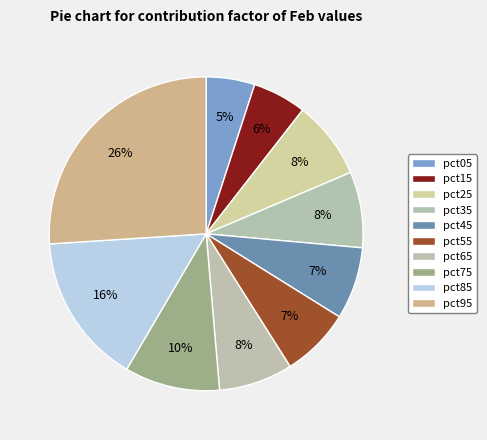

Is there any slice that represents more than half of the pie?

No